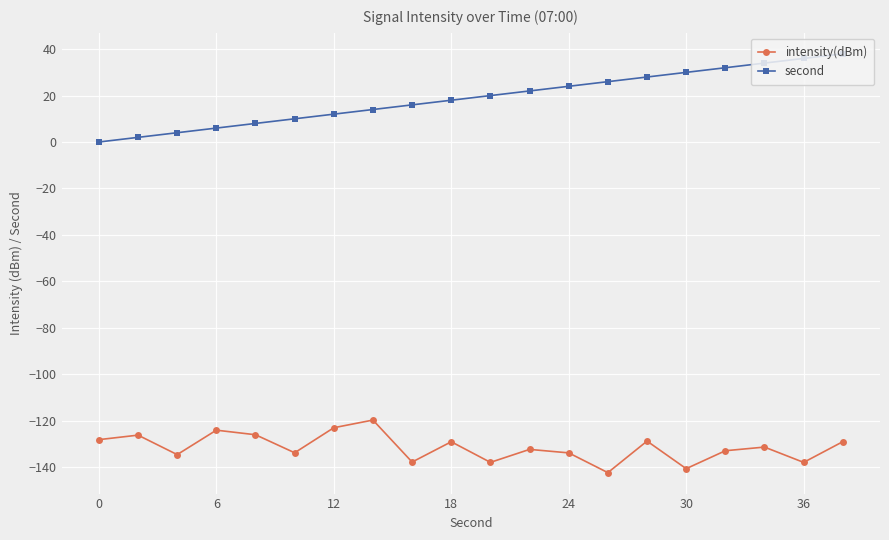

What are all the series names shown in the legend?

intensity(dBm), second